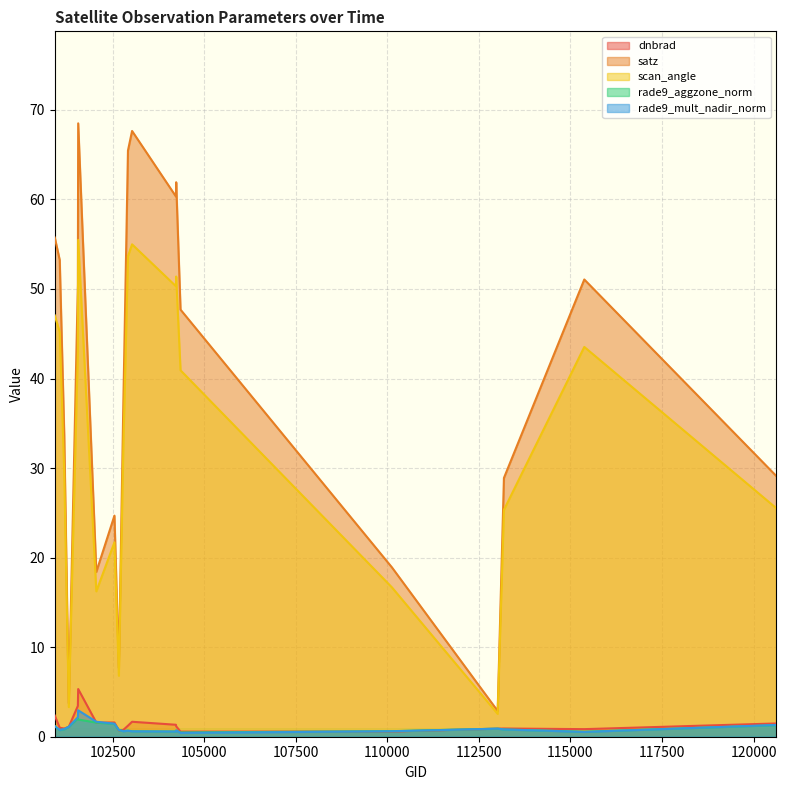

Reading right to left, transcribe all the data shown in this chart.

dnbrad: 1.5	0.8	0.9	0.9	0.6	0.6	1.2	1.3	1.7	1.2	0.8	0.7	1.6	1.6	5.3	3.4	1.1	0.9	1.0	2.4
satz: 29.1	51.1	28.9	2.9	18.9	47.7	61.9	60.3	67.6	65.5	36.8	7.7	24.7	18.4	68.5	50.4	3.7	33.6	53.2	55.7
scan_angle: 25.5	43.5	25.3	2.5	16.7	40.9	51.4	50.3	55.0	53.7	32.1	6.8	21.7	16.2	55.5	43.1	3.3	29.3	45.2	47.0
rade9_aggzone_norm: 1.3	0.6	0.8	0.9	0.6	0.5	0.7	0.6	0.6	0.7	0.6	0.8	1.4	1.6	1.9	2.0	1.1	0.8	0.7	1.2
rade9_mult_nadir_norm: 1.3	0.5	0.8	0.9	0.6	0.4	0.7	0.6	0.6	0.7	0.6	0.8	1.5	1.7	2.9	2.2	1.1	0.9	0.8	1.2